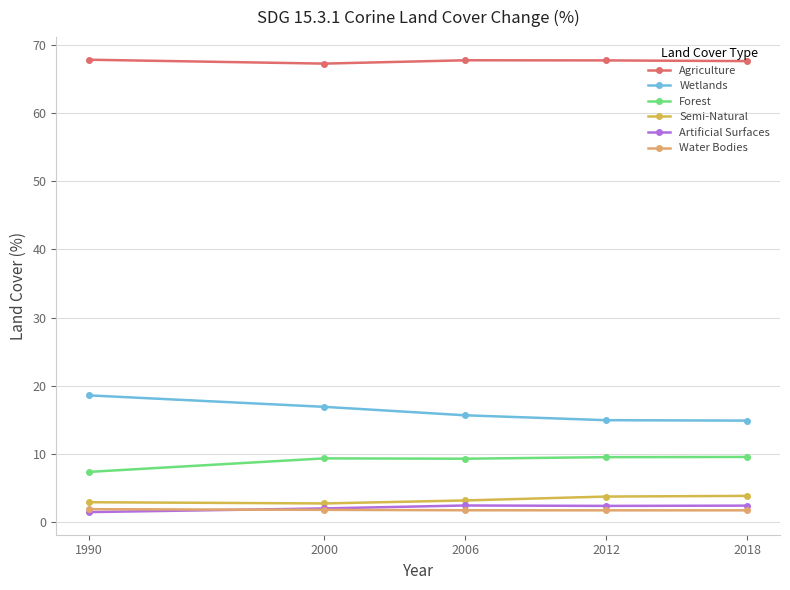

Read the Artificial Surfaces value at 2012.

2.4